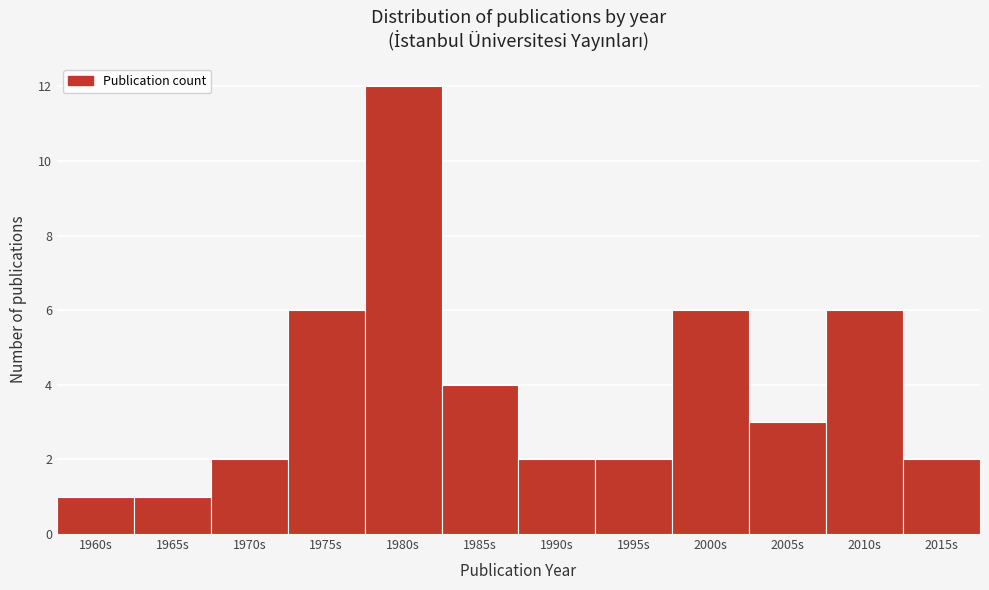

Reading left to right, extract all data points from this chart.

1	1	2	6	12	4	2	2	6	3	6	2